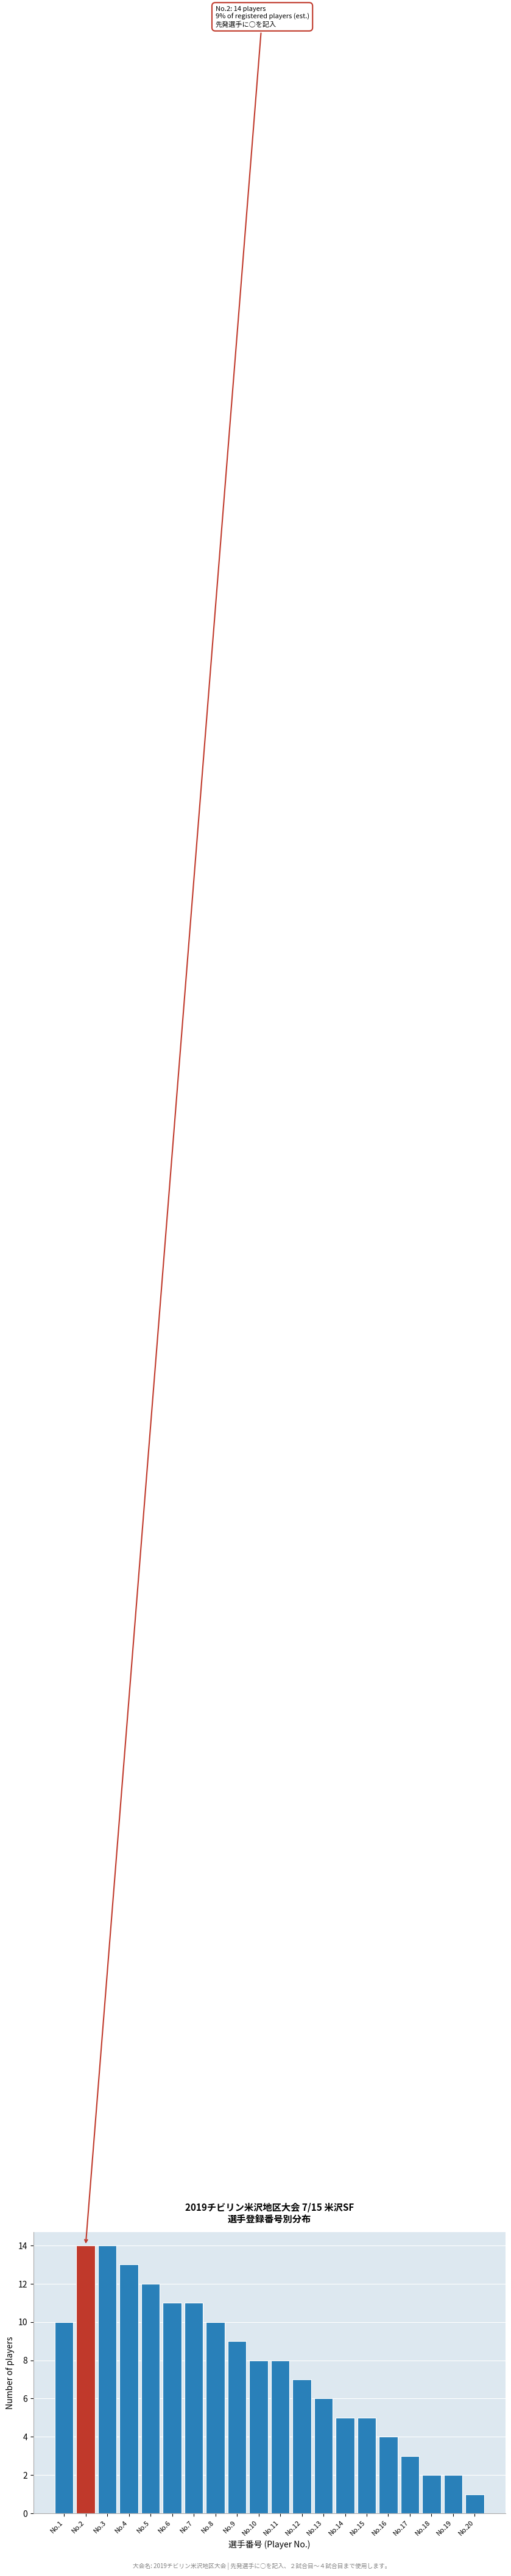

Reading left to right, what are all the values shown in this chart?

10	14	14	13	12	11	11	10	9	8	8	7	6	5	5	4	3	2	2	1